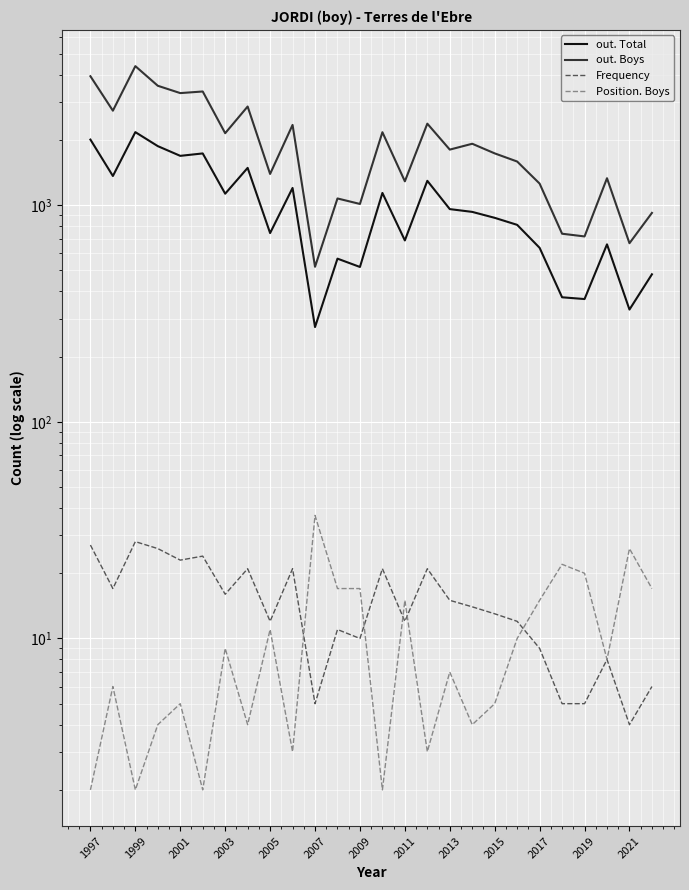

True or false: Frequency and out. Total cross at least once.

False